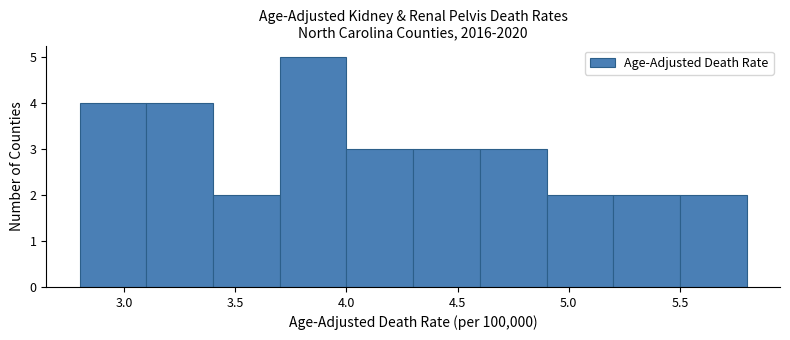

Reading left to right, list every bar in this chart as the range it spans on the x-axis followed by its height. The values are not printed on the chart, so give them approximately, as read against the axis.

2.8 to 3.1: 4
3.1 to 3.4: 4
3.4 to 3.7: 2
3.7 to 4.0: 5
4.0 to 4.3: 3
4.3 to 4.6: 3
4.6 to 4.9: 3
4.9 to 5.2: 2
5.2 to 5.5: 2
5.5 to 5.8: 2